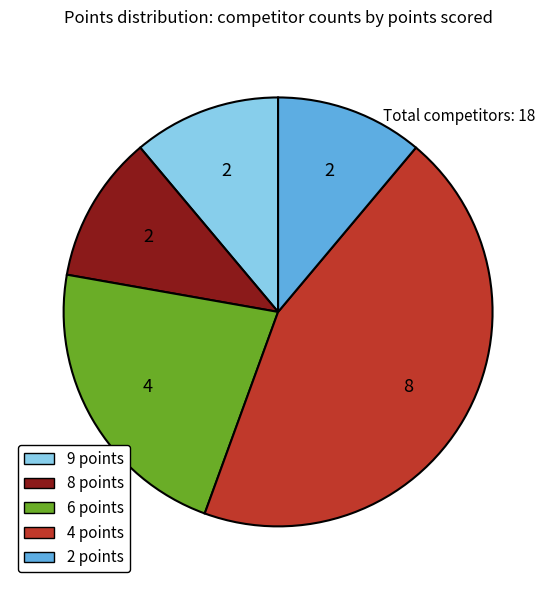

Which slice is the largest?

4 points